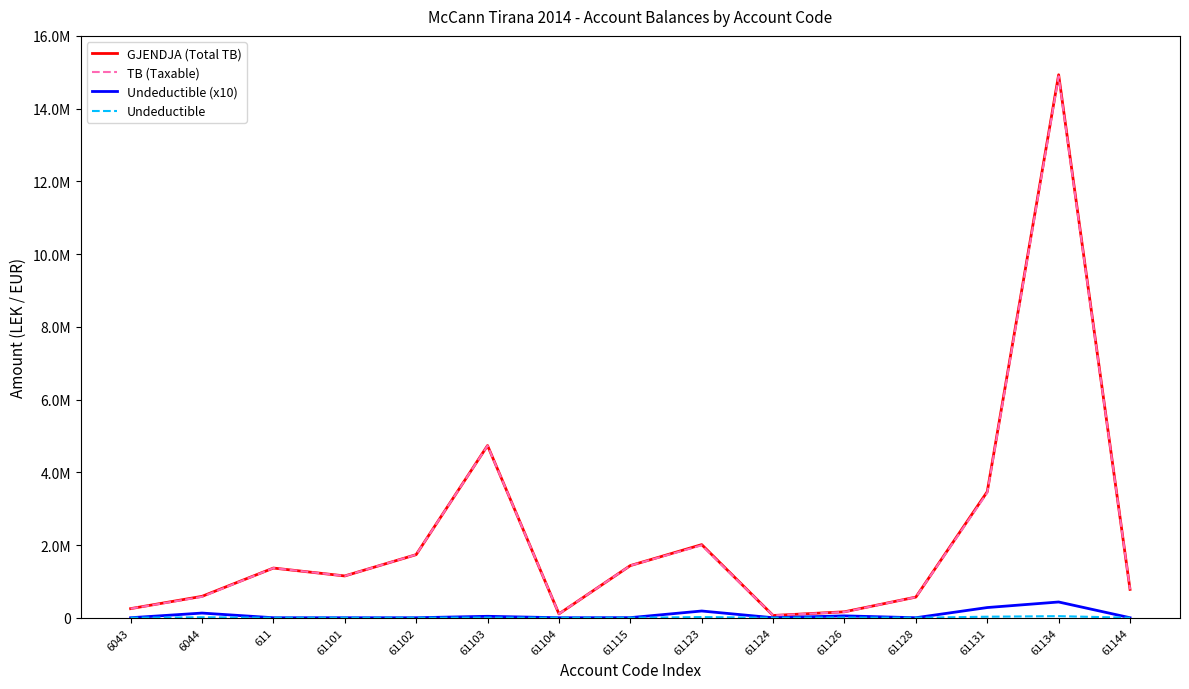

Does the chart display data point markers on the line(s)?

No